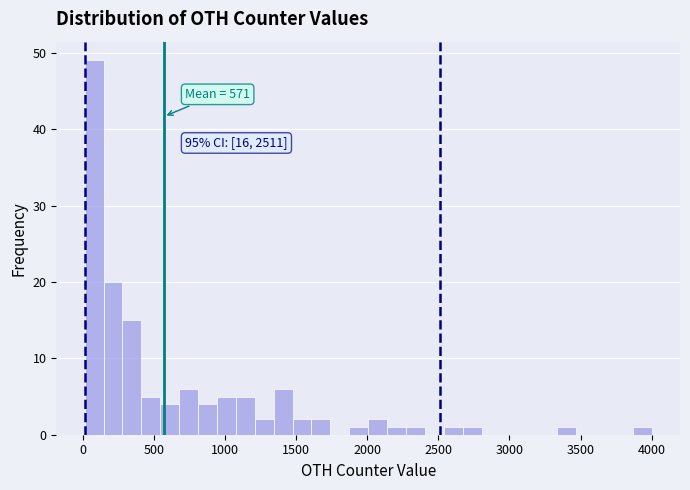

Read against the x-axis, roughly where is the centre of the tallest bar?

100